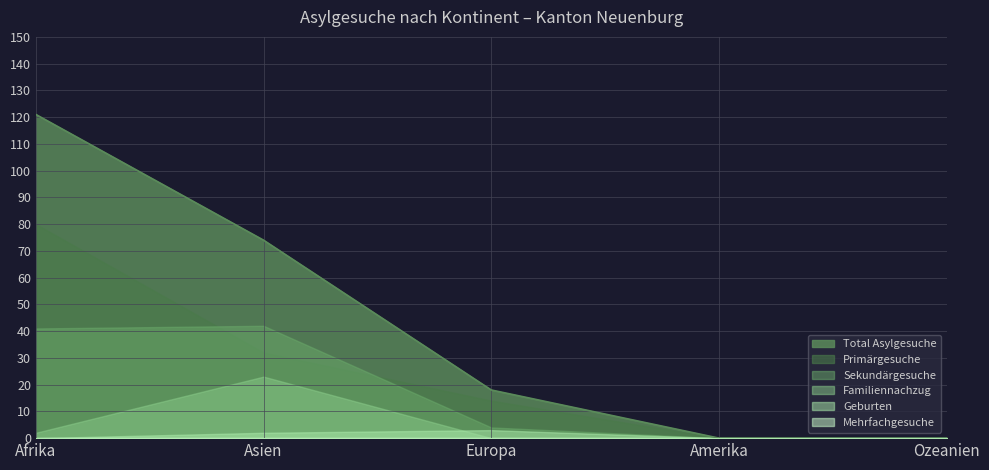

Reading right to left, list all the values displayed in this chart.

Total Asylgesuche: 0	0	18	74	121
Primärgesuche: 0	0	14	32	80
Sekundärgesuche: 0	0	4	42	41
Familiennachzug: 0	0	0	23	2
Geburten: 0	0	3	2	0
Mehrfachgesuche: 0	0	0	0	0